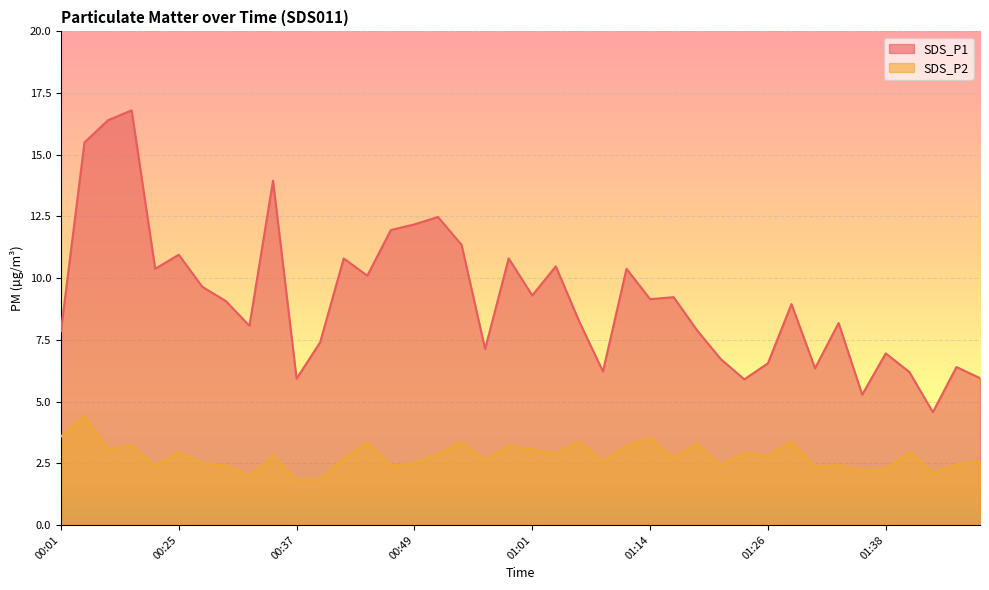

True or false: SDS_P2 and SDS_P1 cross at least once.

False